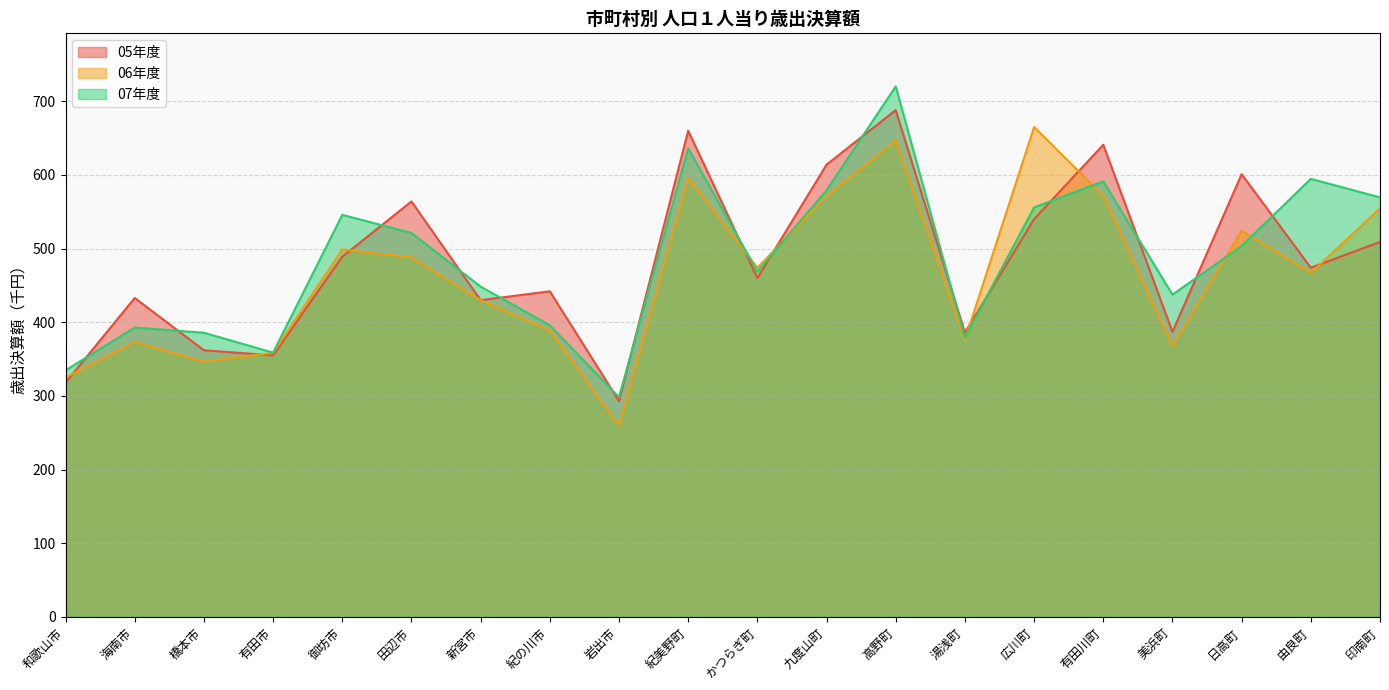

Which series has the largest total across all categories?

07年度